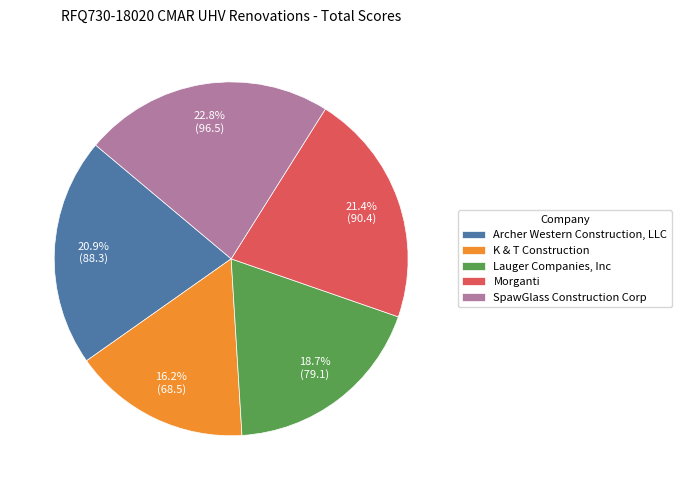

Rank the categories by value from highest to lowest.

SpawGlass Construction Corp, Morganti, Archer Western Construction, LLC, Lauger Companies, Inc, K & T Construction